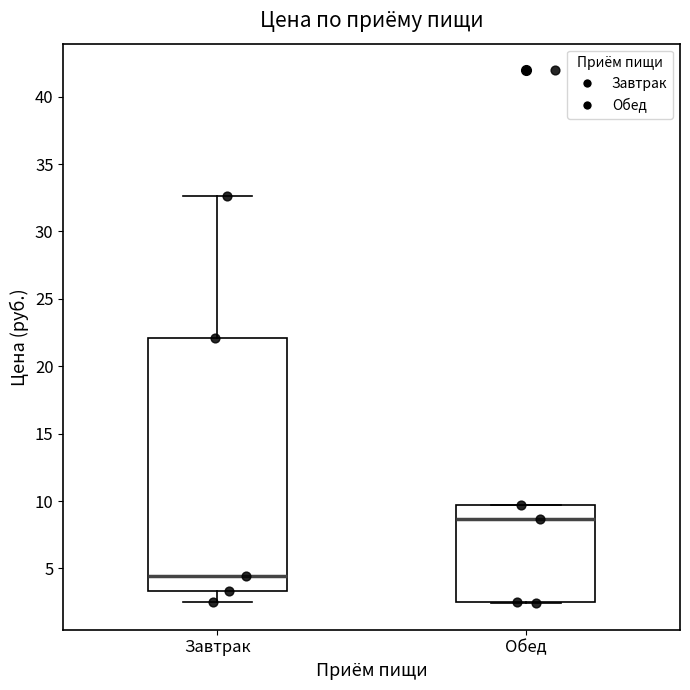

Where is the upper edge of the box for Обед on the y-axis? The values are not printed on the chart, so give them approximately, as read against the axis.

9.5